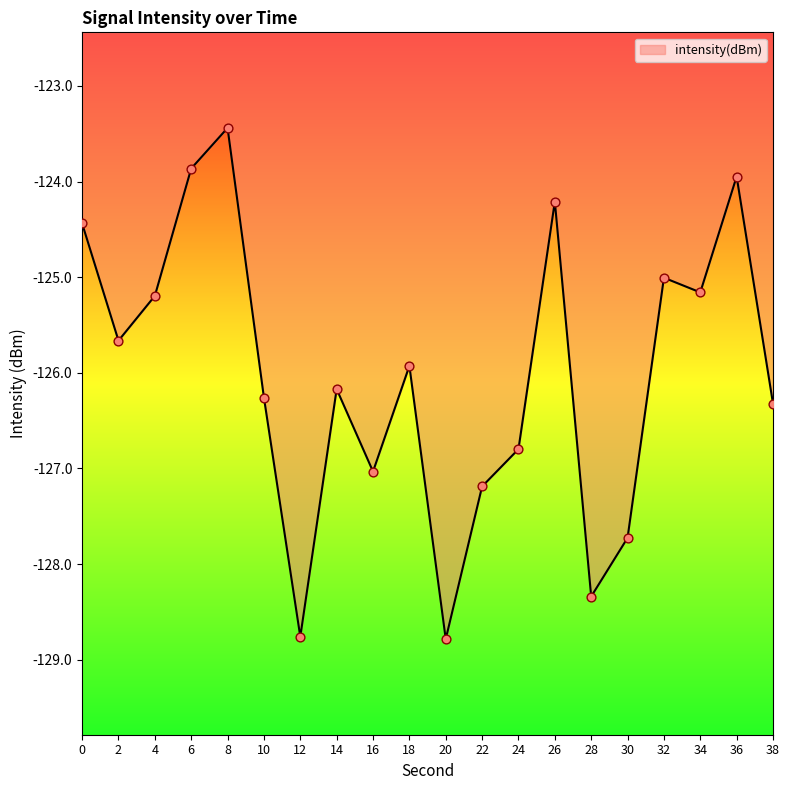

Between 2 and 28, which is larger?

2